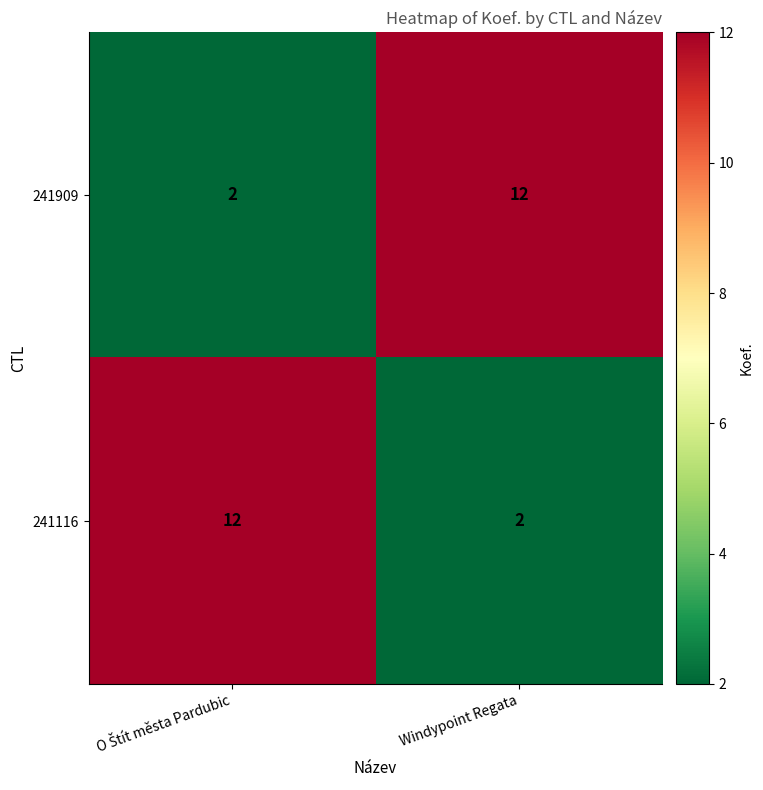

What is the sum of all 241909 values?

14